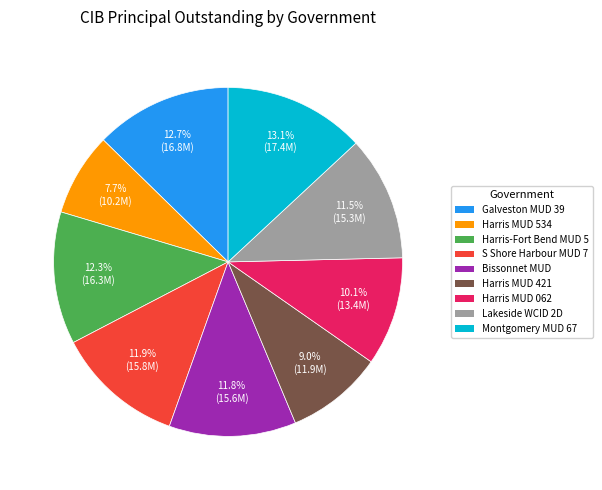

Is there a majority slice in this chart?

No